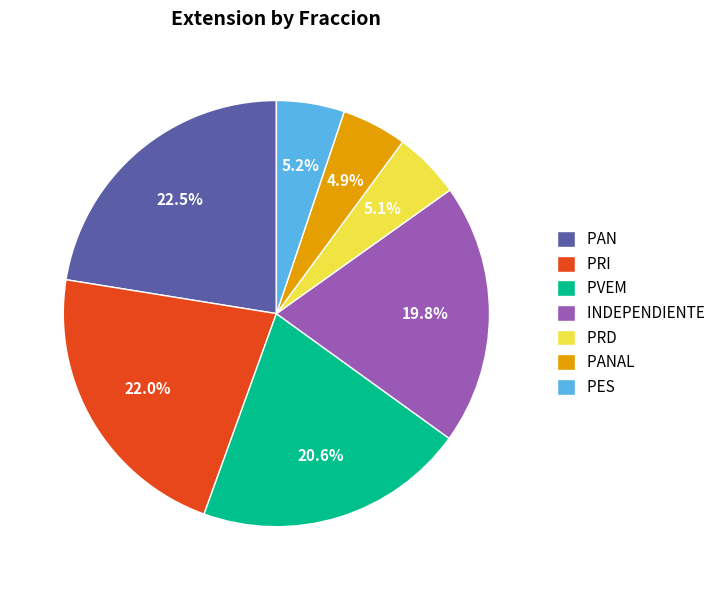

Does PVEM represent more than half of the total?

No